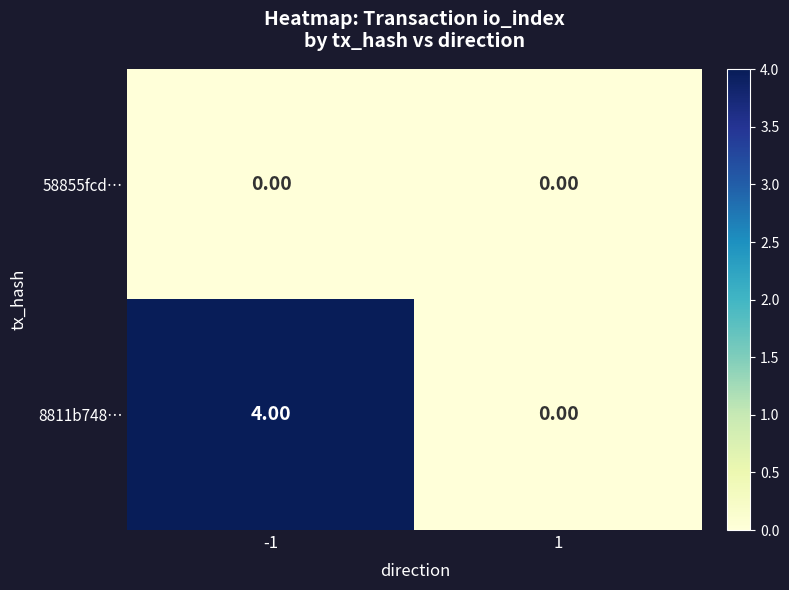

Which series has the largest total across all categories?

8811b748…